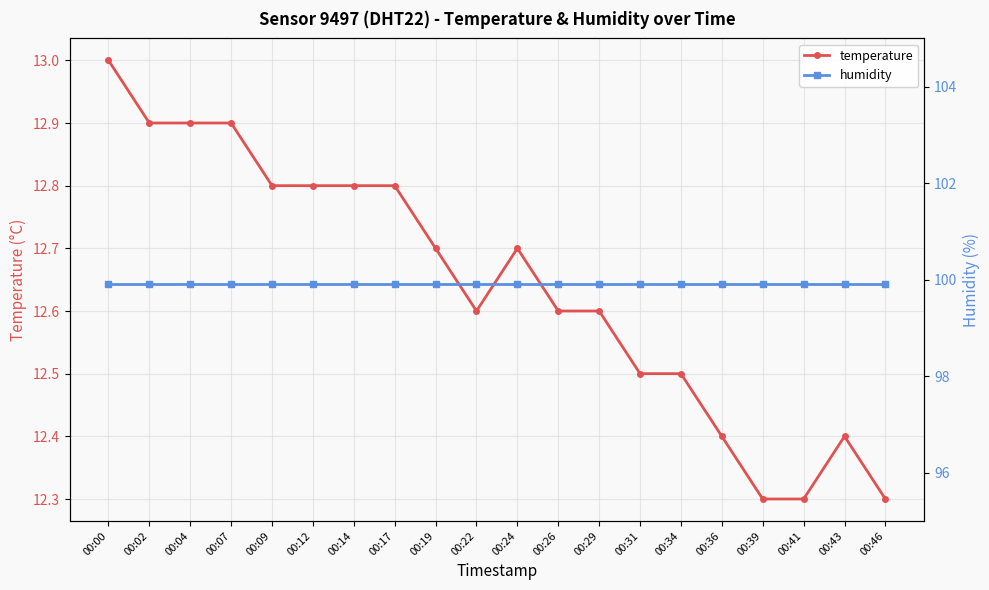

The value of temperature at 00:09 is 12.8. True or false?

True